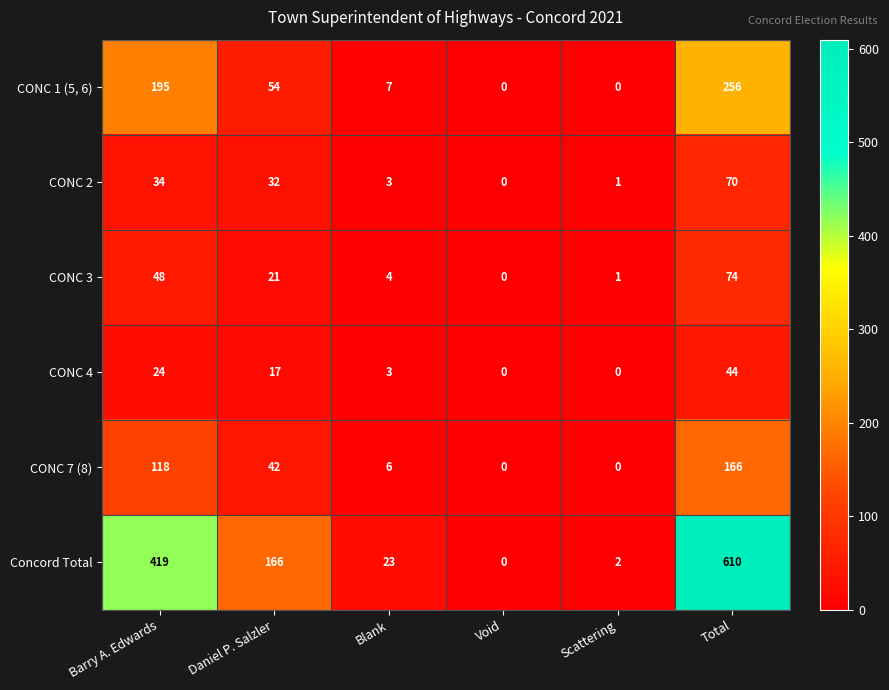

At which label does CONC 1 (5, 6) first exceed 54?

Barry A. Edwards